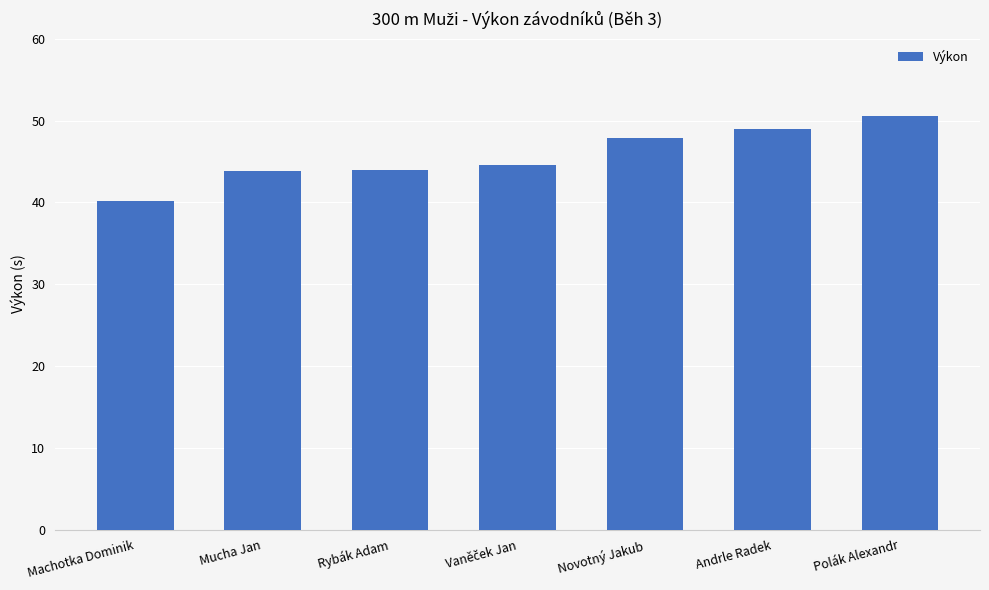

What is the label of the 7th bar from the left?

Polák Alexandr